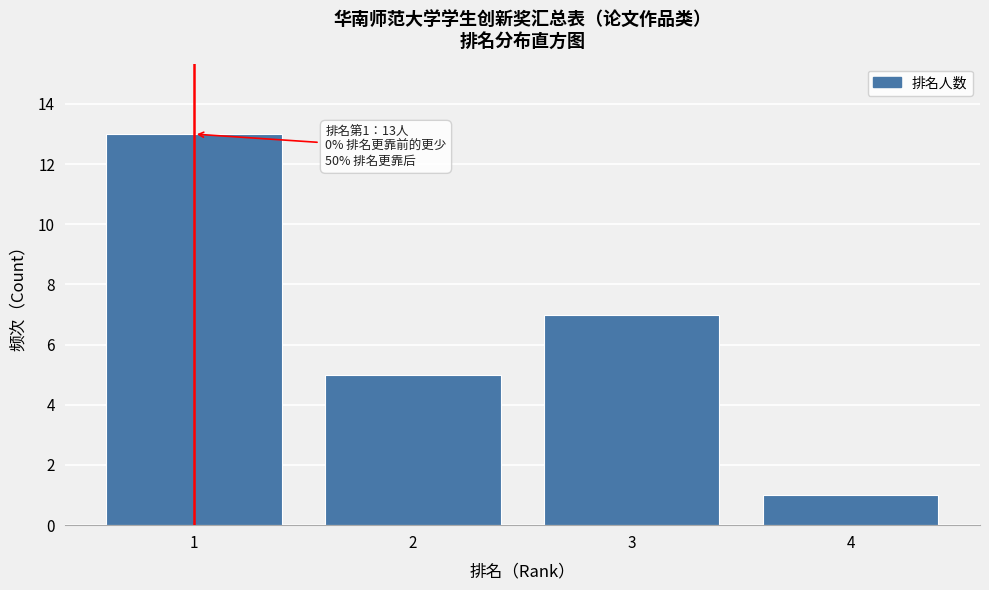

Which range on the x-axis has the tallest bar?

0.5 to 1.5